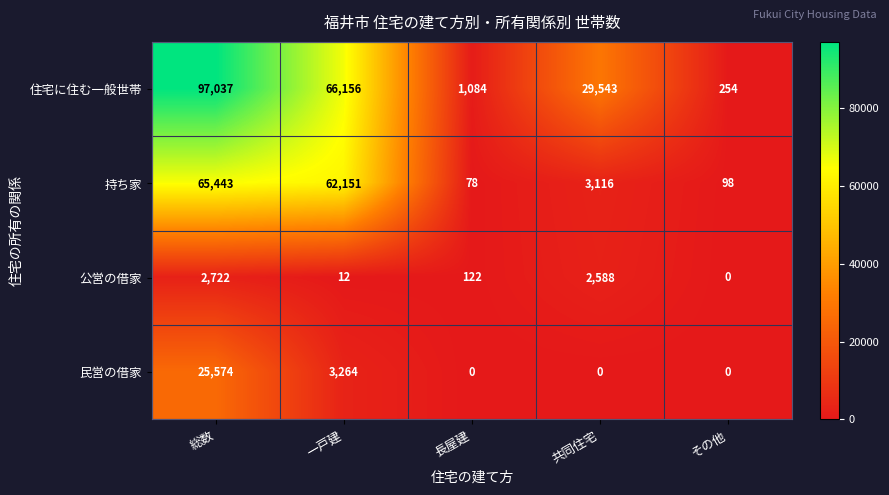

The value of 民営の借家 at 総数 is 25574. True or false?

True